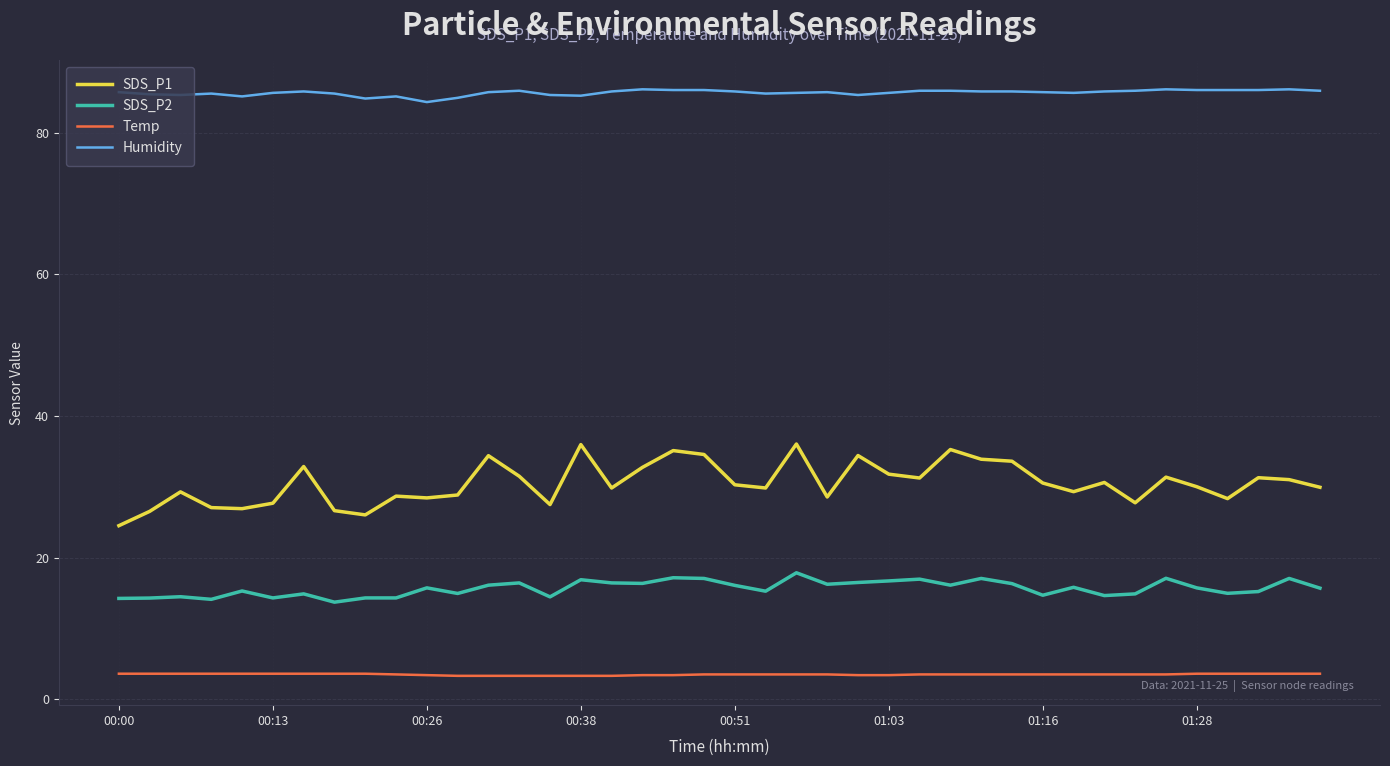

True or false: Temp and SDS_P2 cross at least once.

False